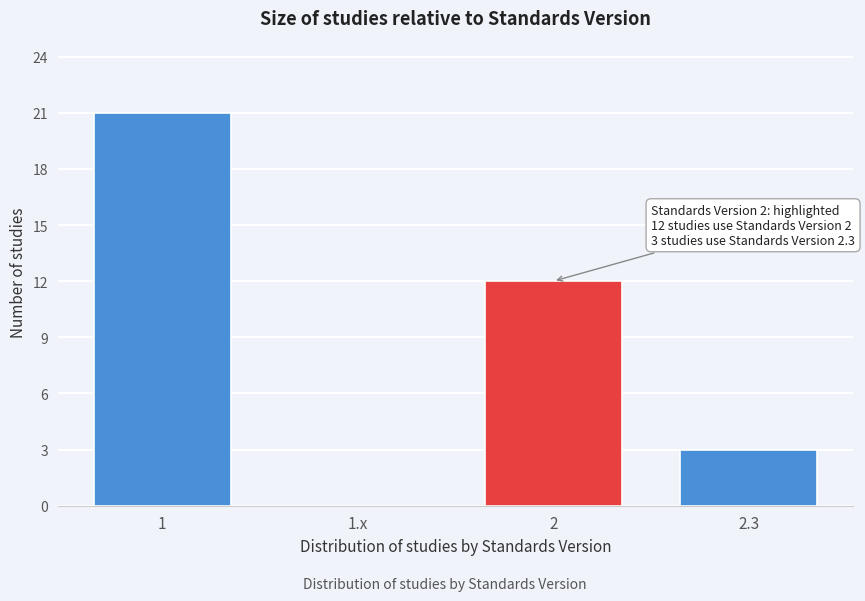

Reading left to right, what are all the values shown in this chart?

1=21	1.x=0	2=12	2.3=3